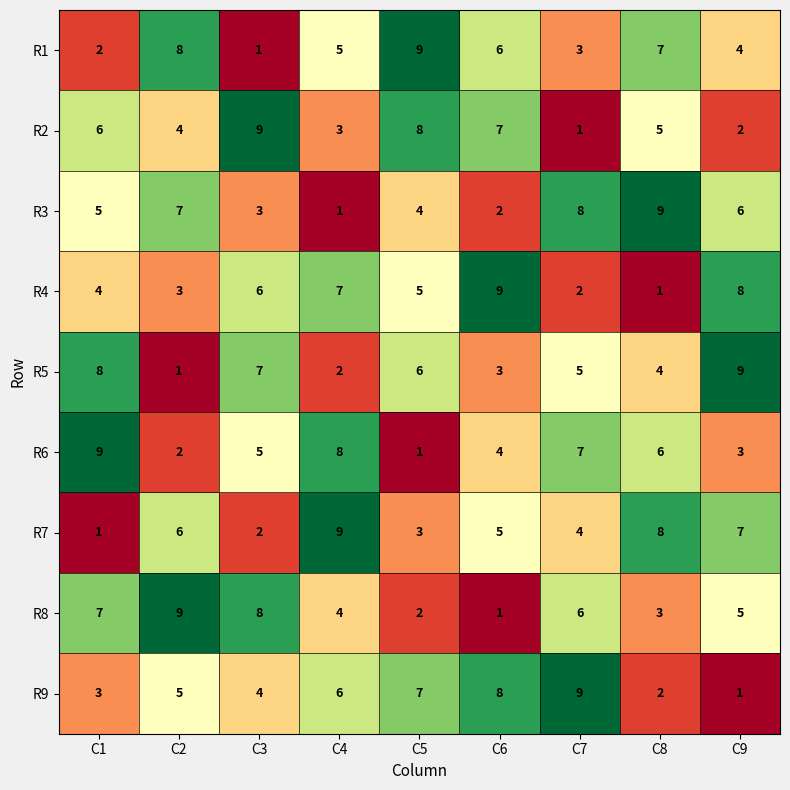

What is the spread (max minus min) of values at C2?

8